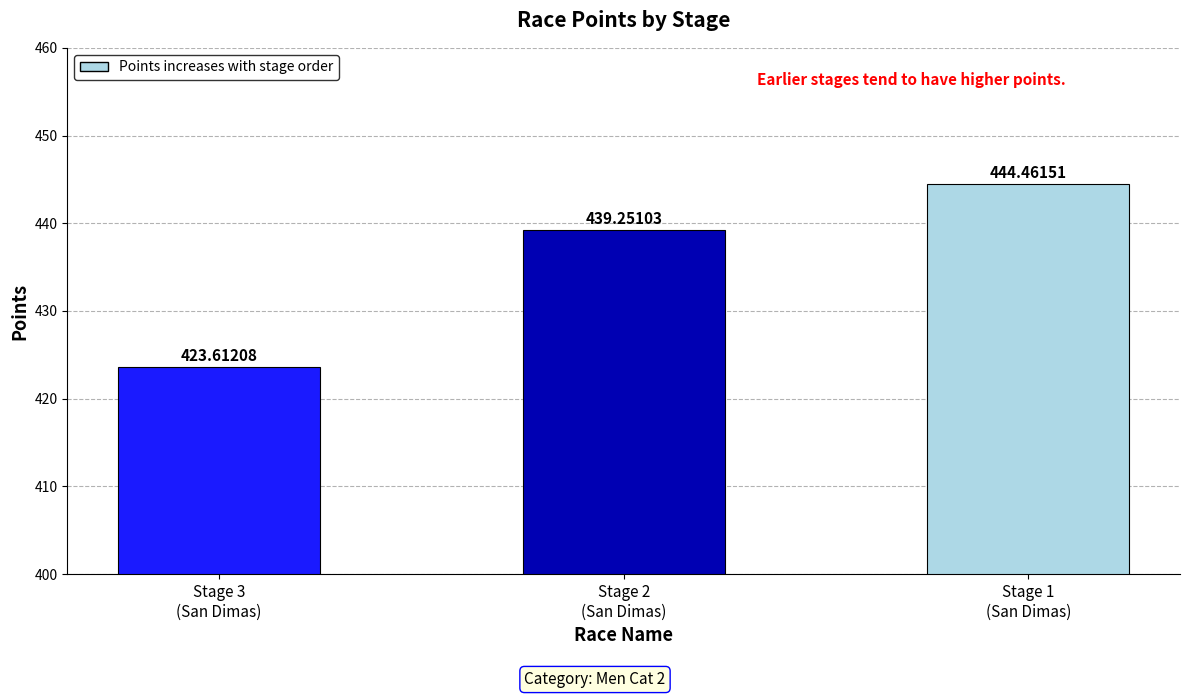

Are the bars grouped side by side (vs. stacked)?

No